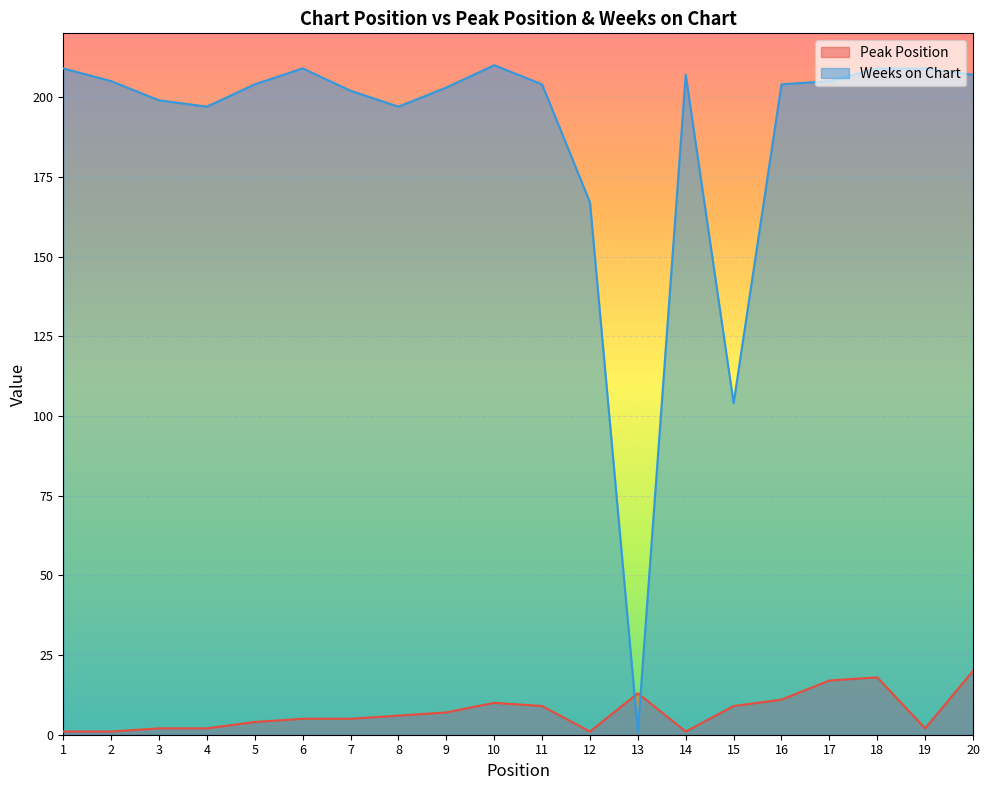

Is the value of Peak Position at 19 greater than the value of Weeks on Chart at 2?

No